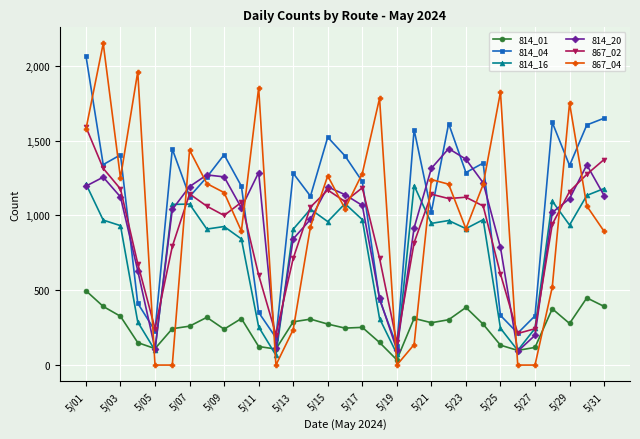

Which series has the largest range (max minus min)?

867_04